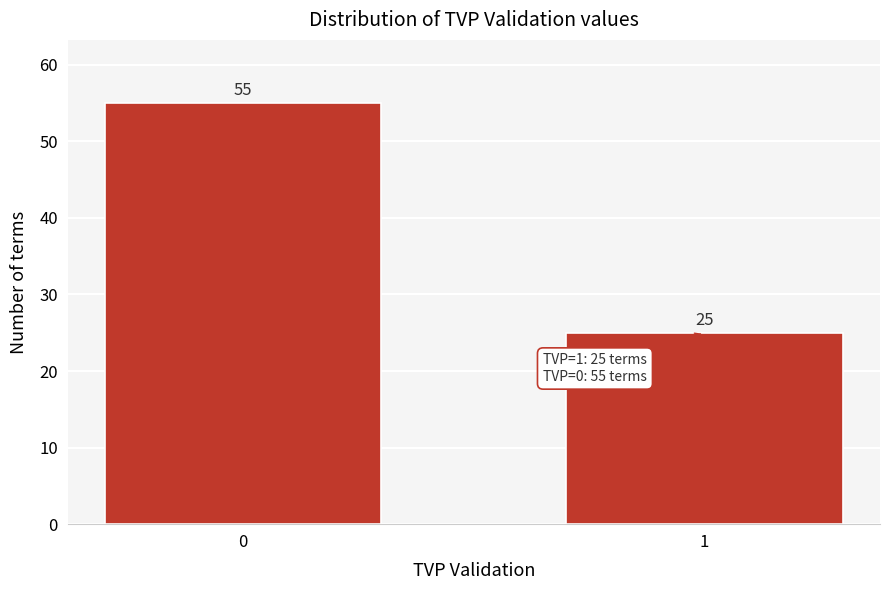

Reading left to right, extract all data points from this chart.

55	25